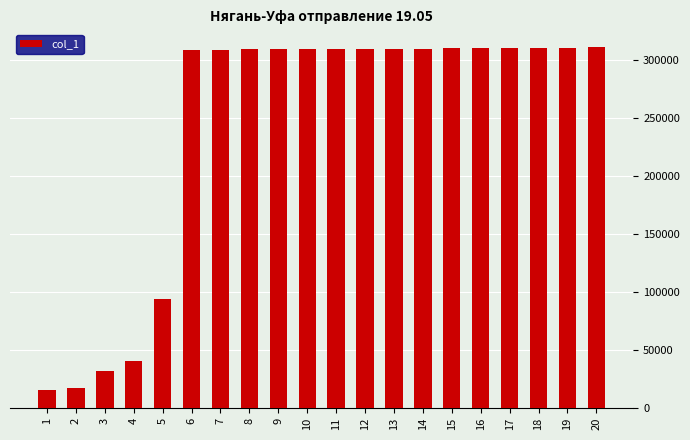

Read the value at 8, to the nearest 50.

309050